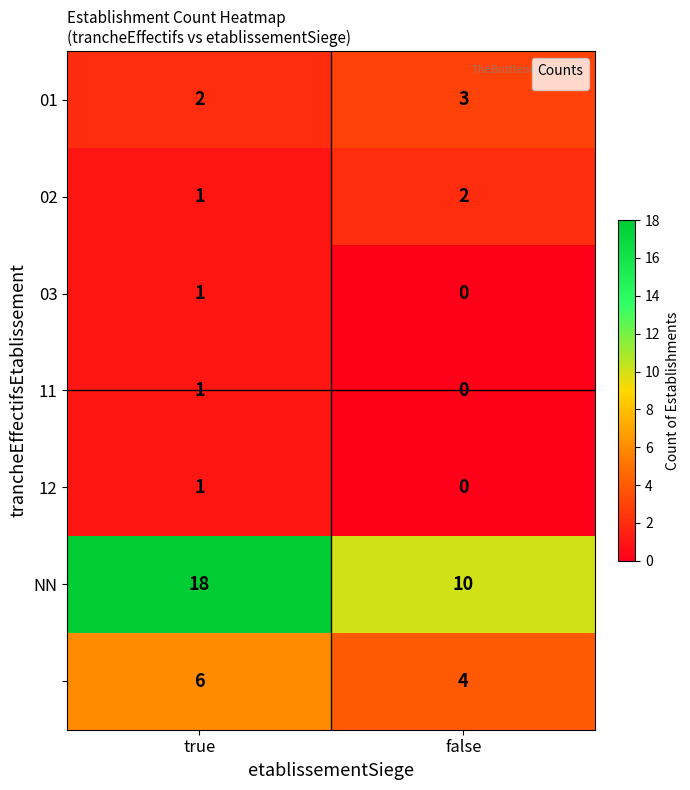

What is the difference between the highest and lowest values at false?

10